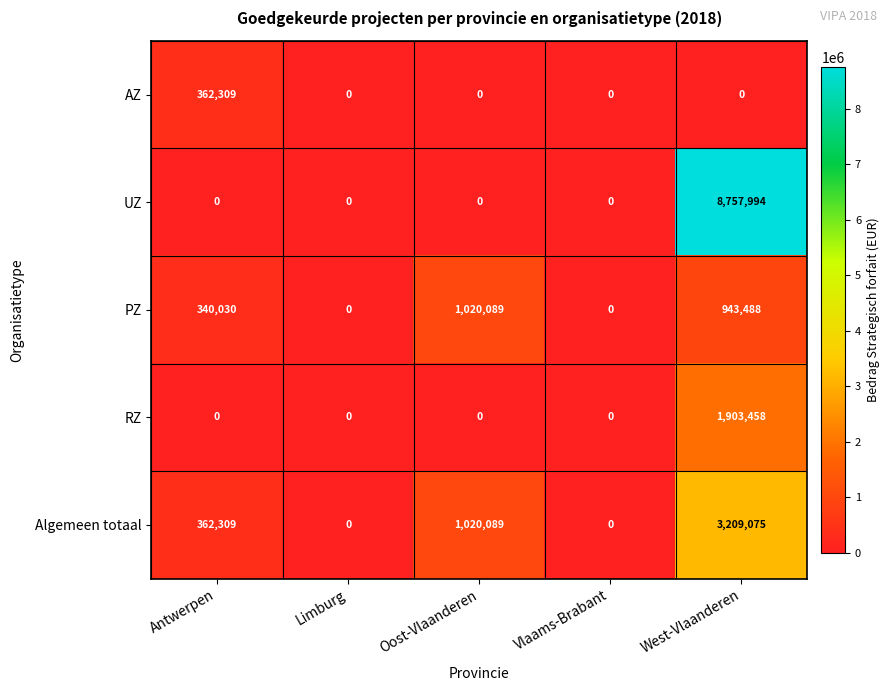

Between Antwerpen and Oost-Vlaanderen, which series saw the biggest shift?

PZ